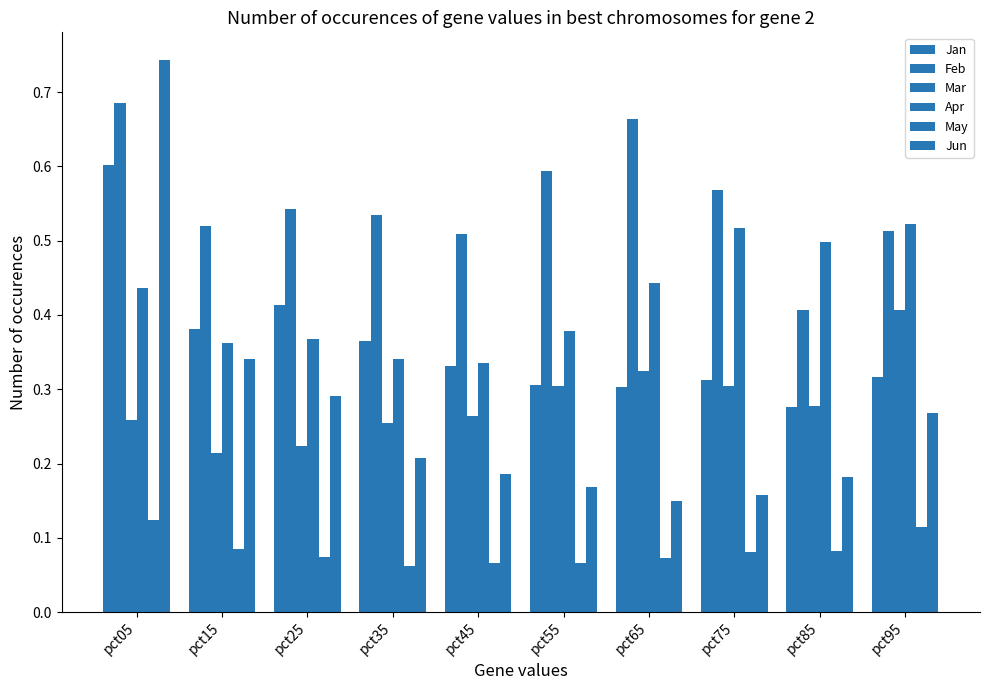

How many bars are there in each group?

6